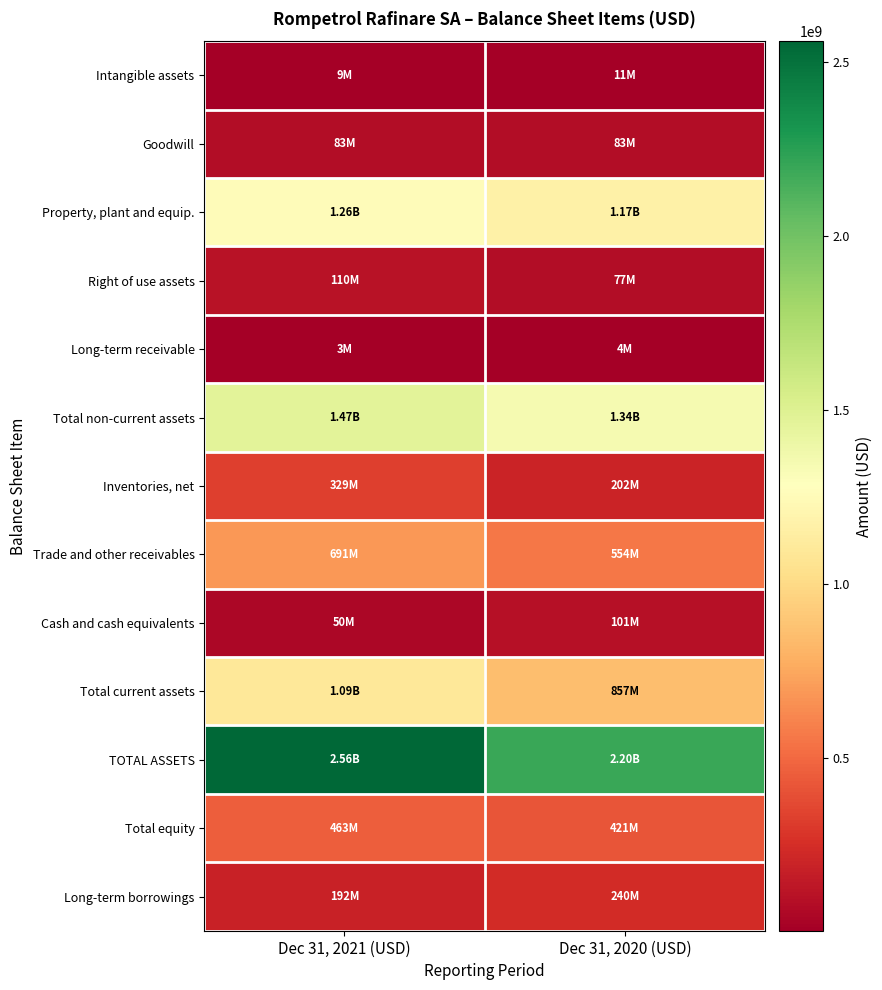

Between Dec 31, 2021 (USD) and Dec 31, 2020 (USD), which series saw the biggest shift?

TOTAL ASSETS